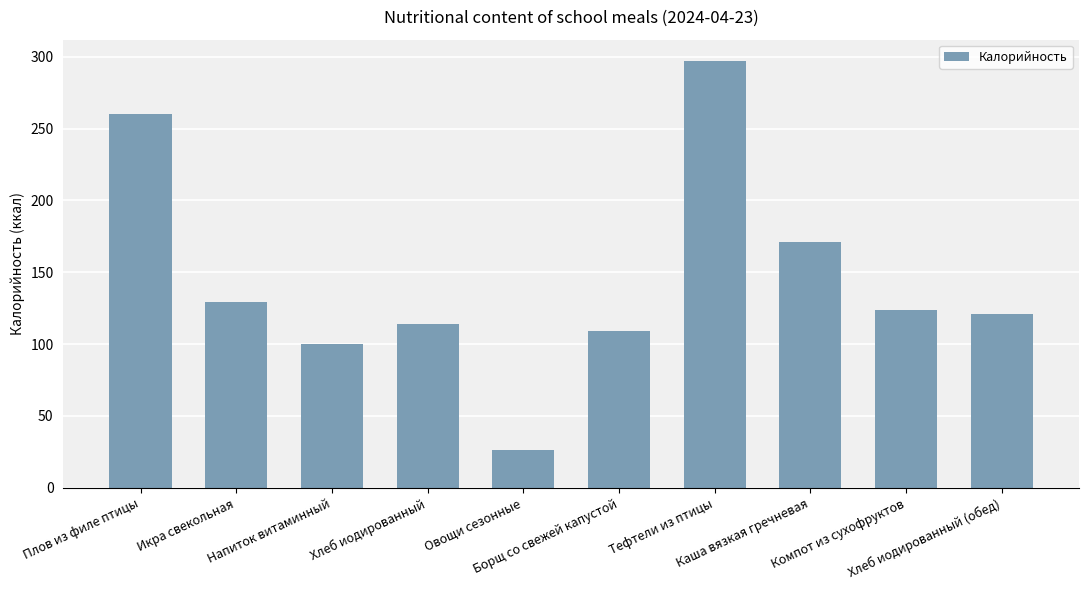

What is the label of the 9th bar from the right?

Икра свекольная